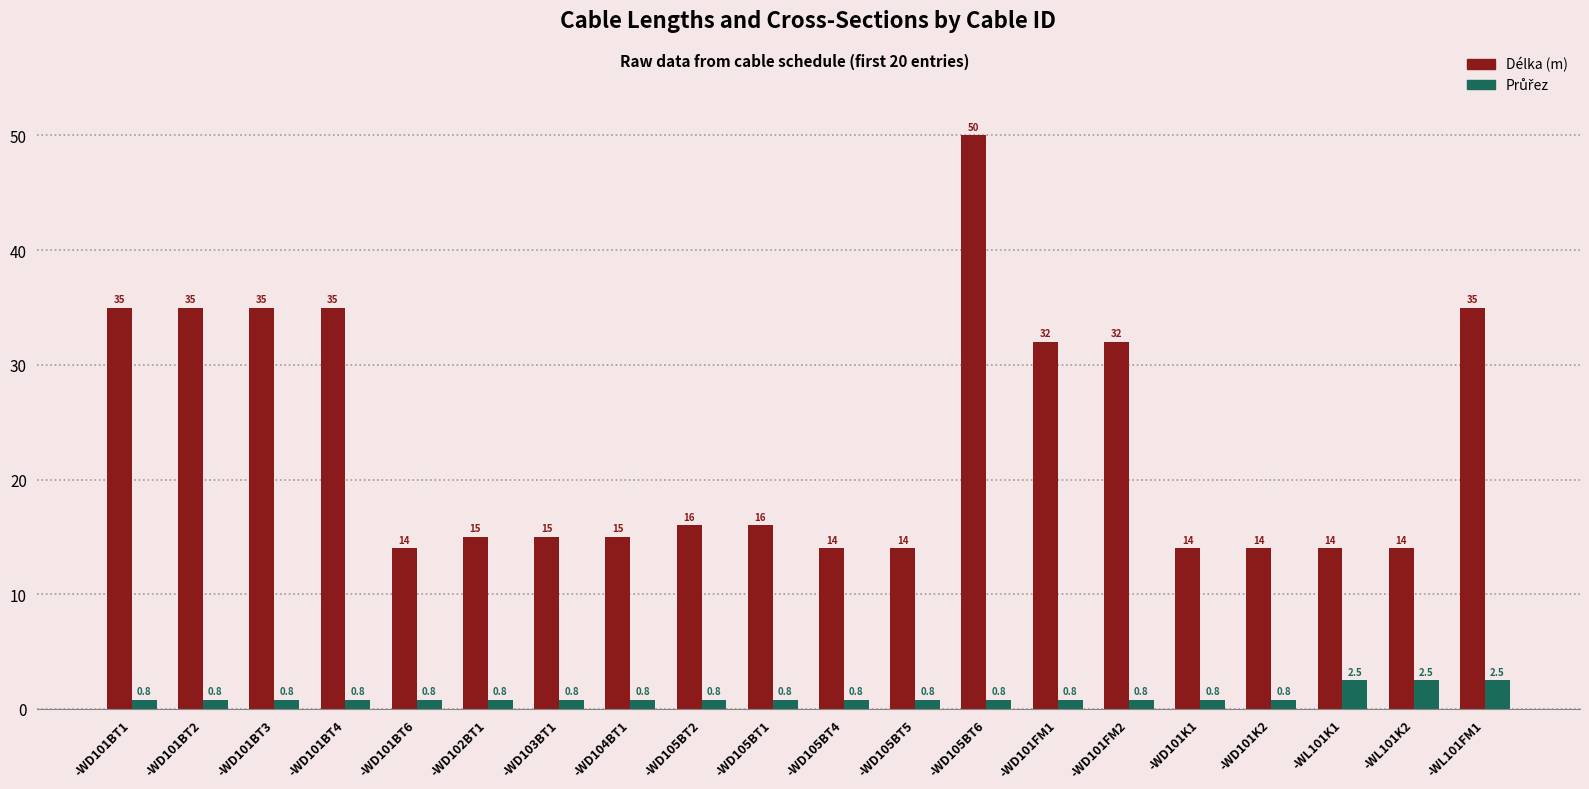

How many bars are there in each group?

2